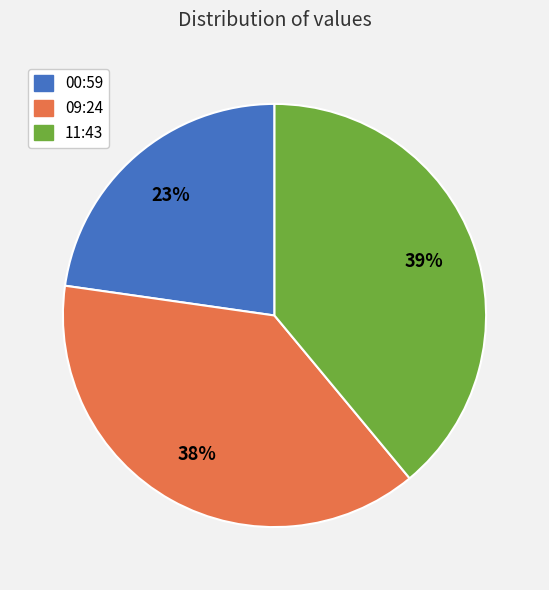

To the nearest percent, what is the combined percentage of 00:59 and 11:43?

62%